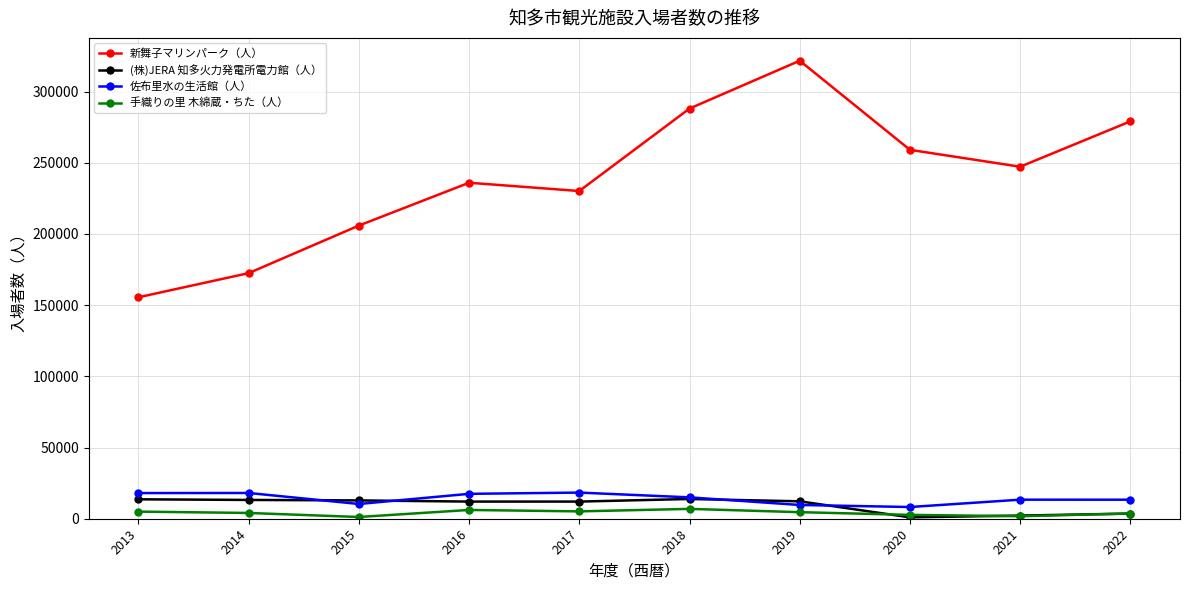

Which series has the largest range (max minus min)?

新舞子マリンパーク（人）